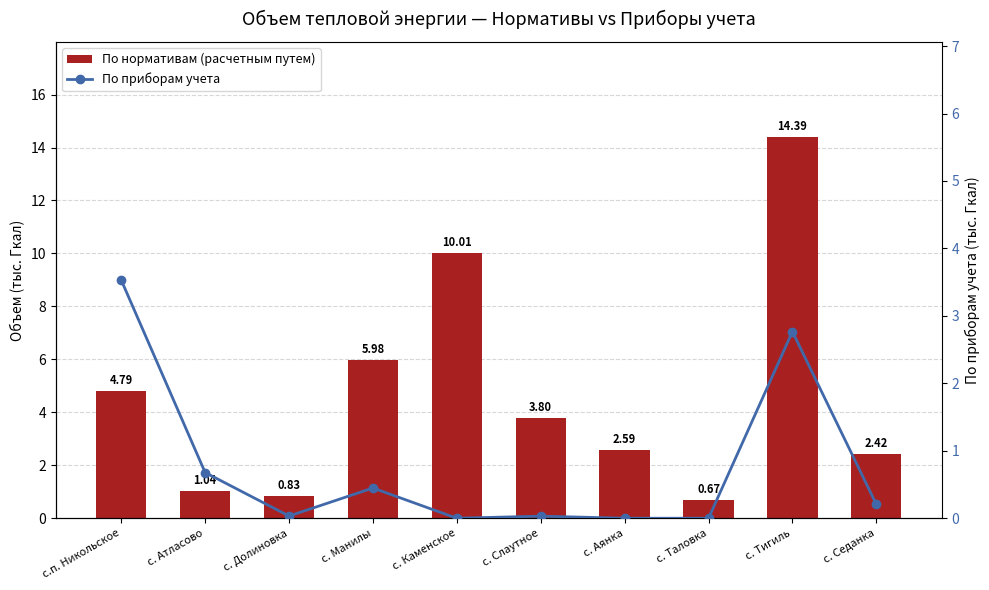

At which category is the sum across all series the highest?

с. Тигиль